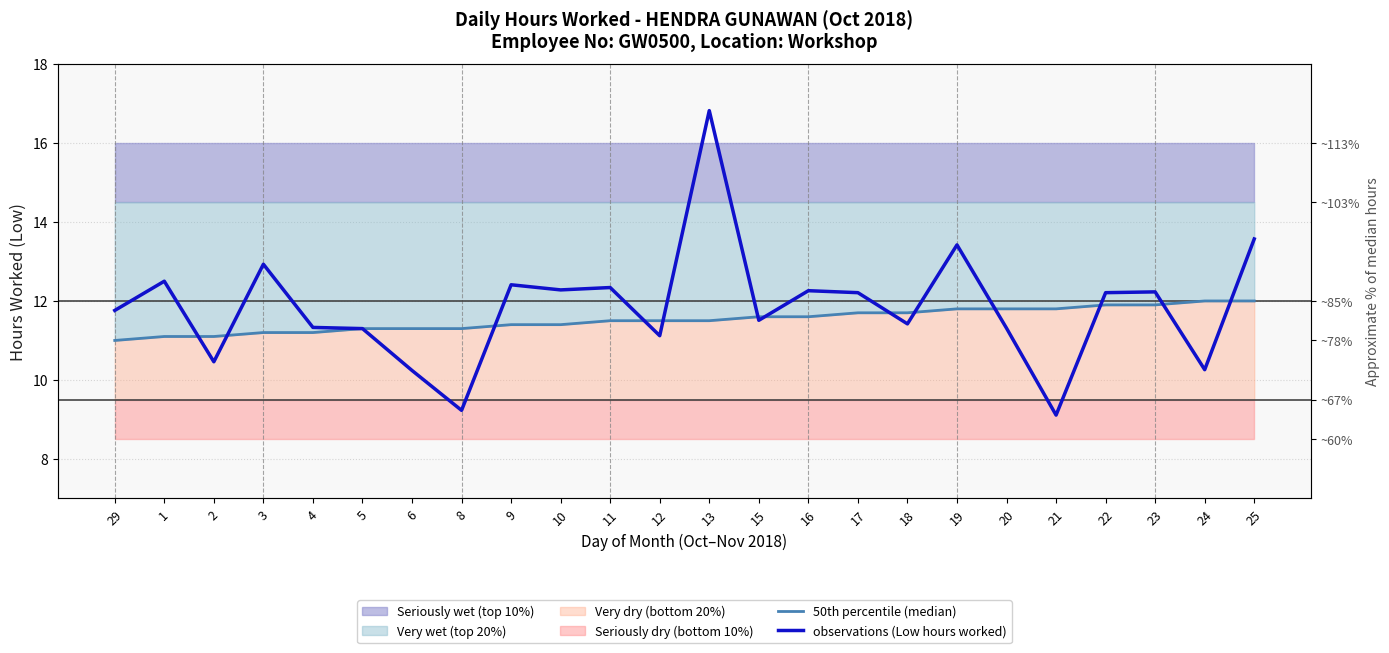

What is the label of the 6th point from the left?

5